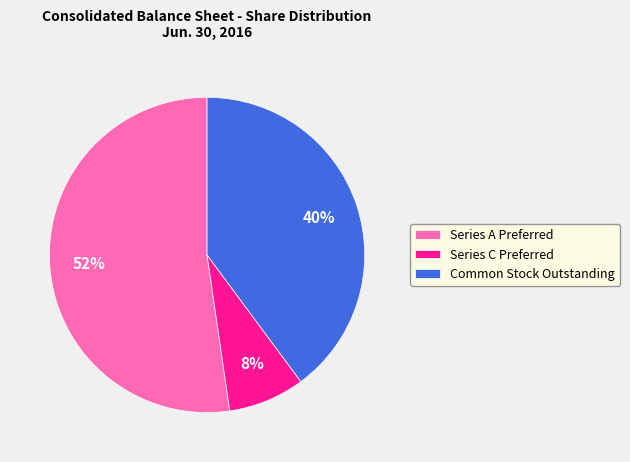

What percentage is the Series A Preferred slice, to the nearest percent?

52%